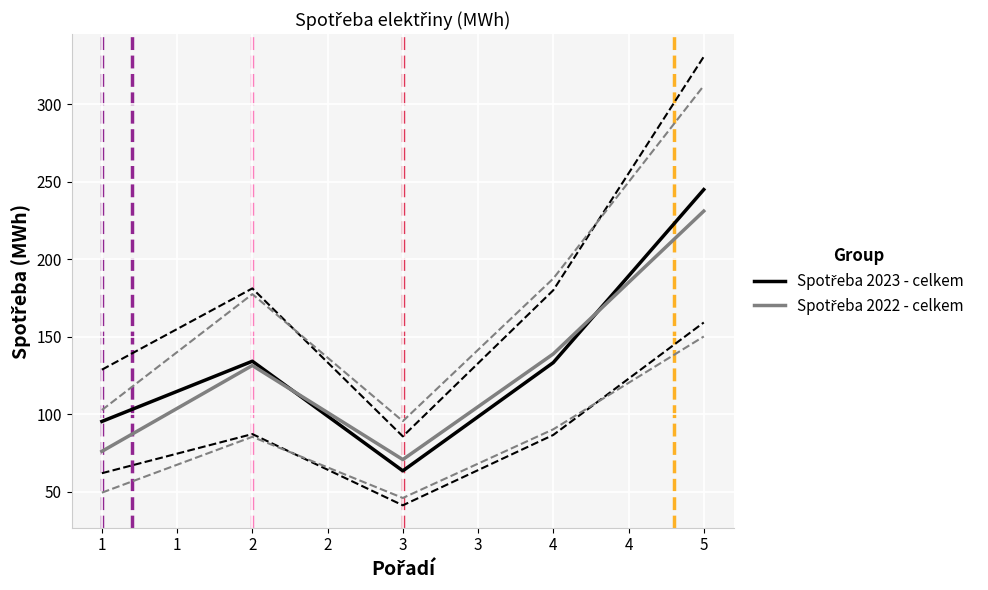

At how many categories does at least one series exceed 74?

4